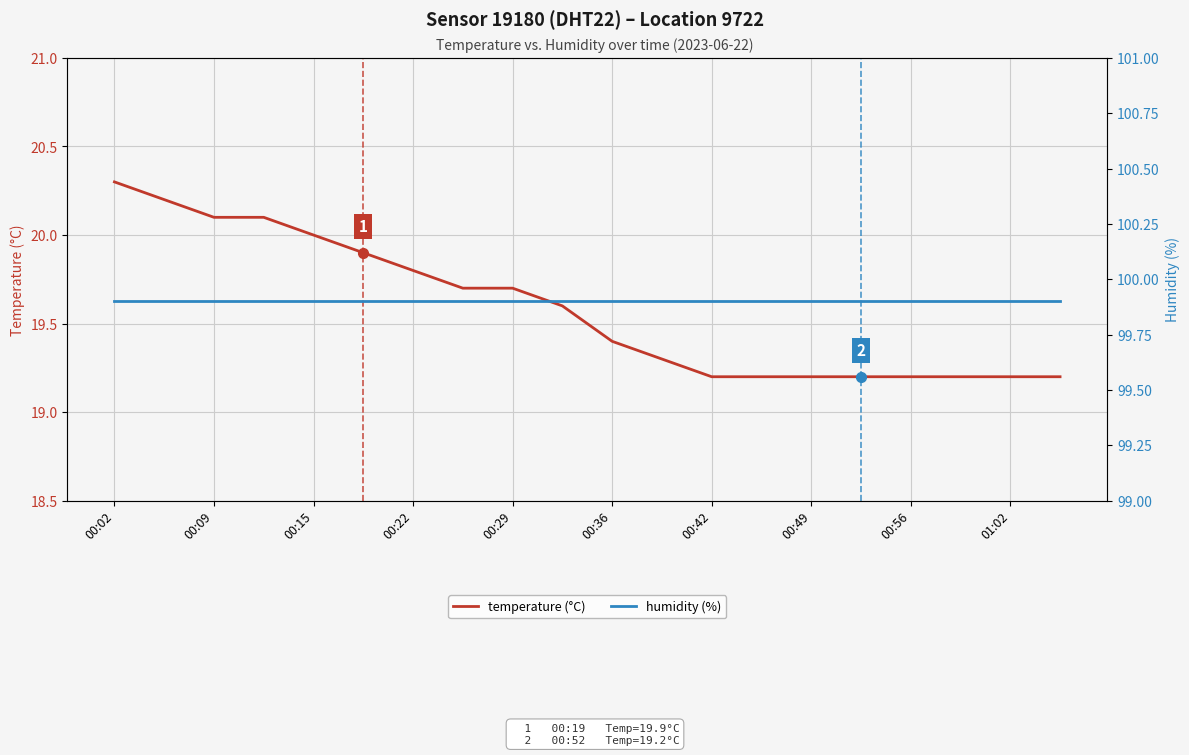

Between 11 and 17, which series saw the biggest shift?

temperature (°C)